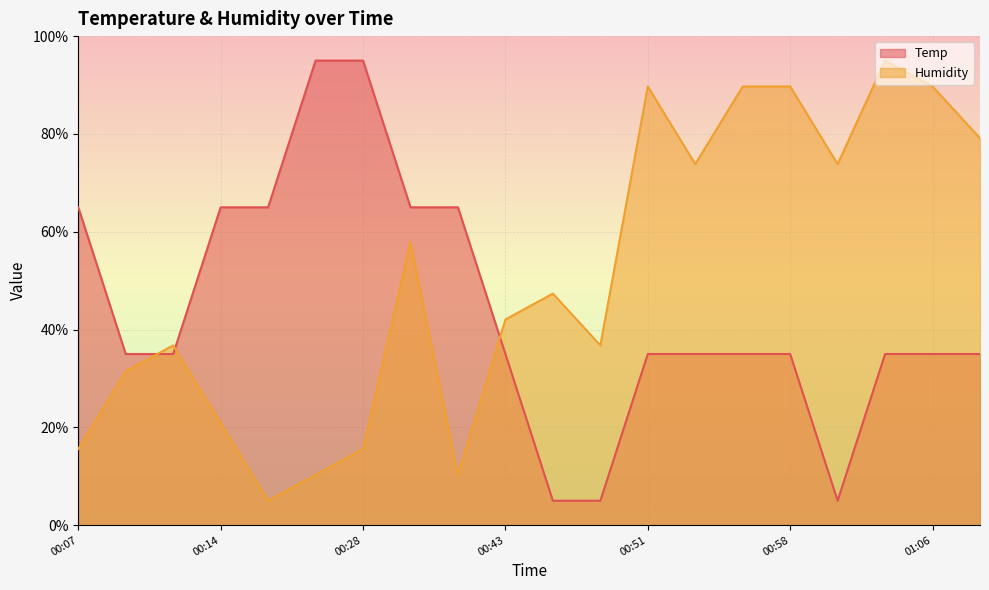

What value does the Temp series have at 00:20?

95.0